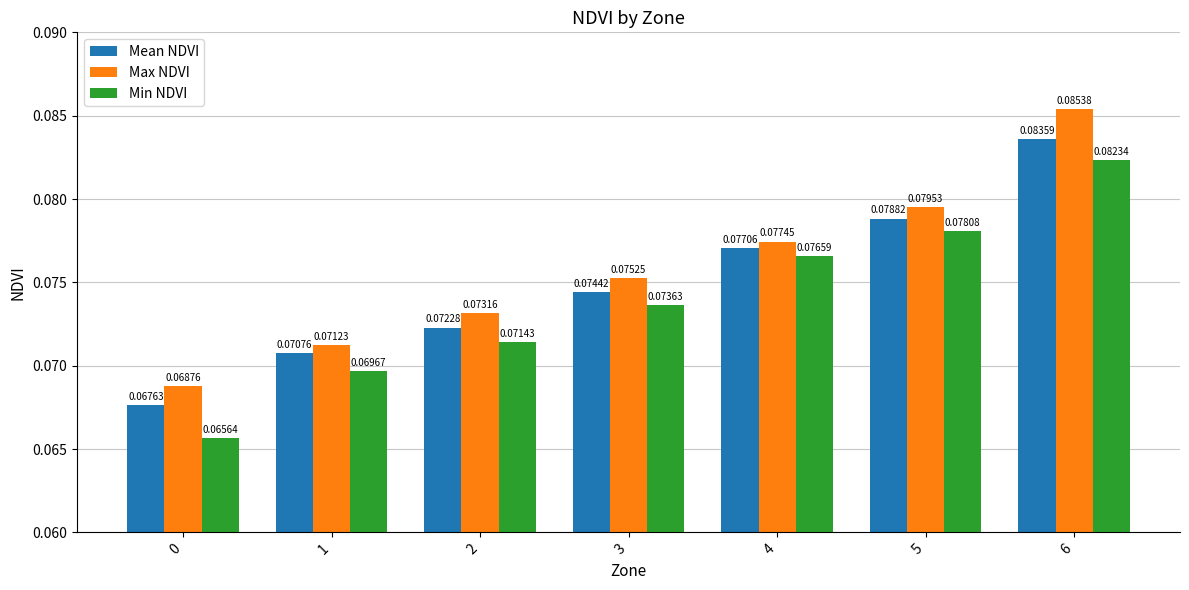

Which series has the widest spread of values?

Min NDVI